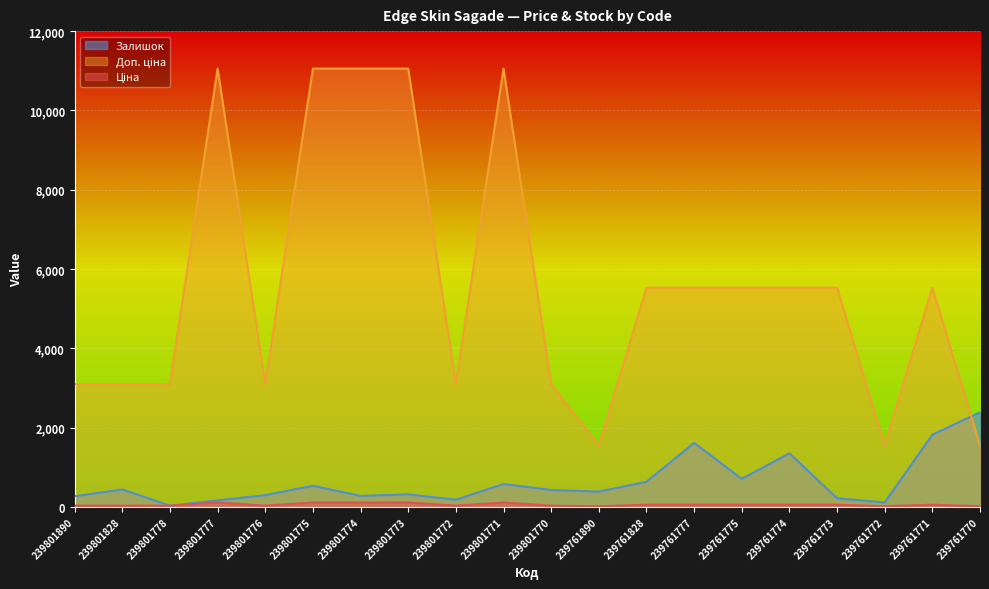

Where do Залишок and Ціна first cross each other?

239761771 and 239761770